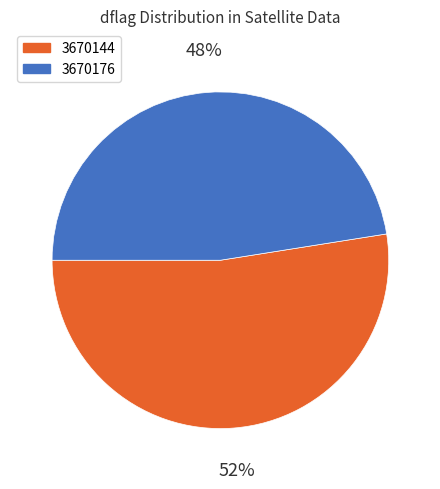

To the nearest percent, what is the average slice percentage?

50%